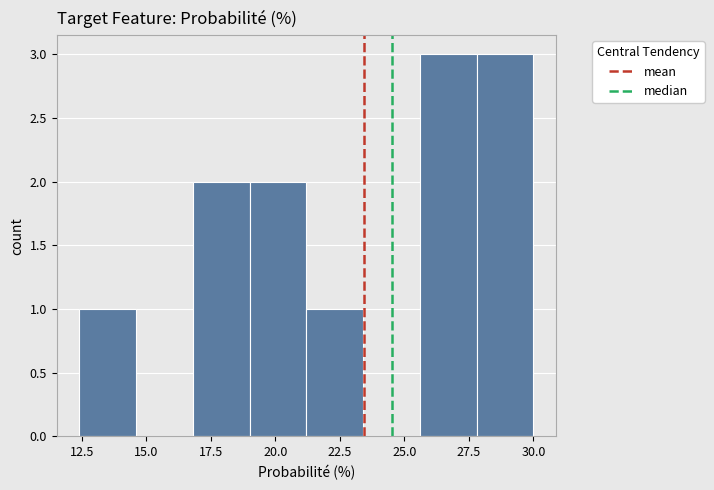

Reading left to right, transcribe this chart: for each bar, give the range it covers on the x-axis and its height. Neither the bar edges nor the heights are printed on the chart, so give them approximately, as read against the axes.

12.5 to 14.5: 1
14.5 to 17.0: 0
17.0 to 19.0: 2
19.0 to 21.0: 2
21.0 to 23.5: 1
23.5 to 25.5: 0
25.5 to 28.0: 3
28.0 to 30.0: 3